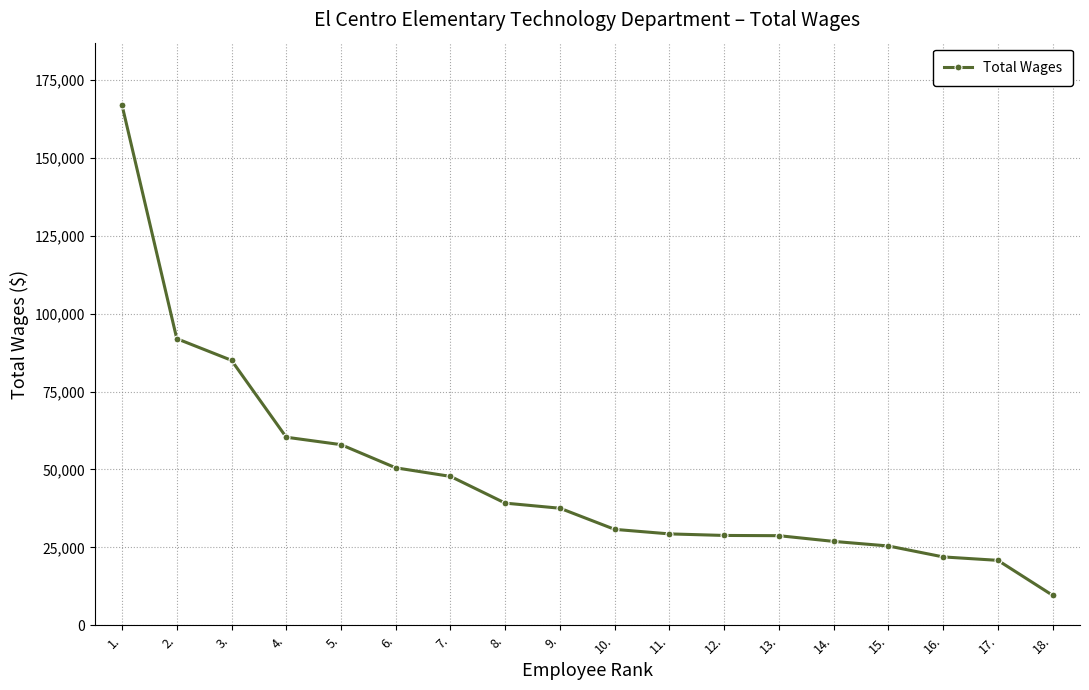

What is the label of the 10th point from the right?

9.